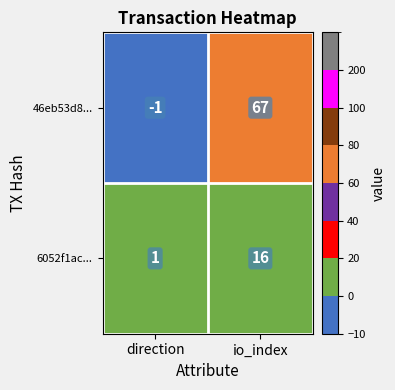

What is the highest value of the 46eb53d8... series?

67